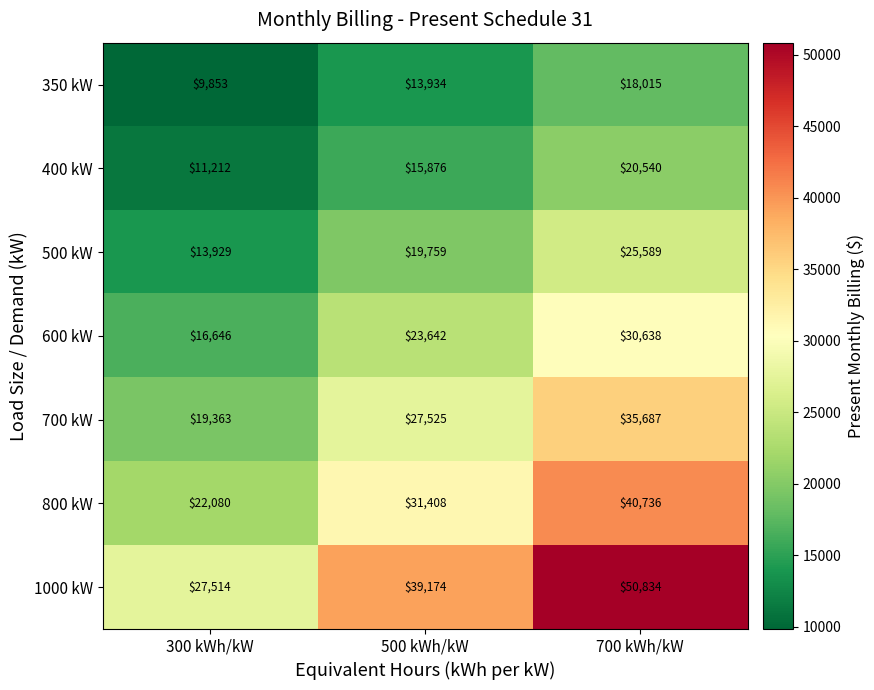

Reading left to right, list all the values displayed in this chart.

350 kW: 300 kWh/kW=9853	500 kWh/kW=13934	700 kWh/kW=18015
400 kW: 300 kWh/kW=11212	500 kWh/kW=15876	700 kWh/kW=20540
500 kW: 300 kWh/kW=13929	500 kWh/kW=19759	700 kWh/kW=25589
600 kW: 300 kWh/kW=16646	500 kWh/kW=23642	700 kWh/kW=30638
700 kW: 300 kWh/kW=19363	500 kWh/kW=27525	700 kWh/kW=35687
800 kW: 300 kWh/kW=22080	500 kWh/kW=31408	700 kWh/kW=40736
1000 kW: 300 kWh/kW=27514	500 kWh/kW=39174	700 kWh/kW=50834